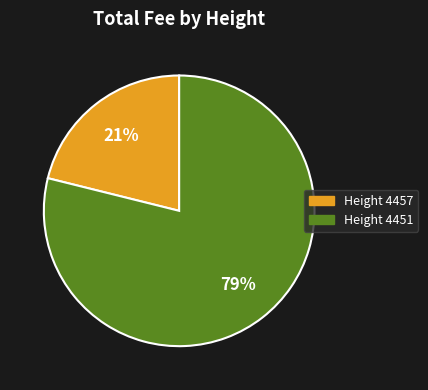

Is Height 4457 the majority of the pie?

No